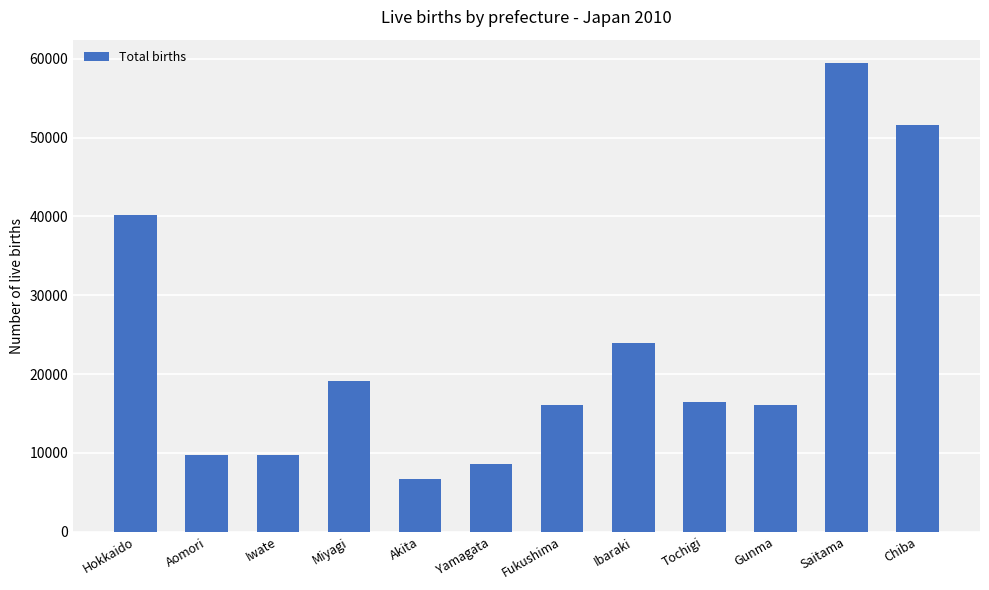

At which category does the chart reach its peak across all series?

Saitama